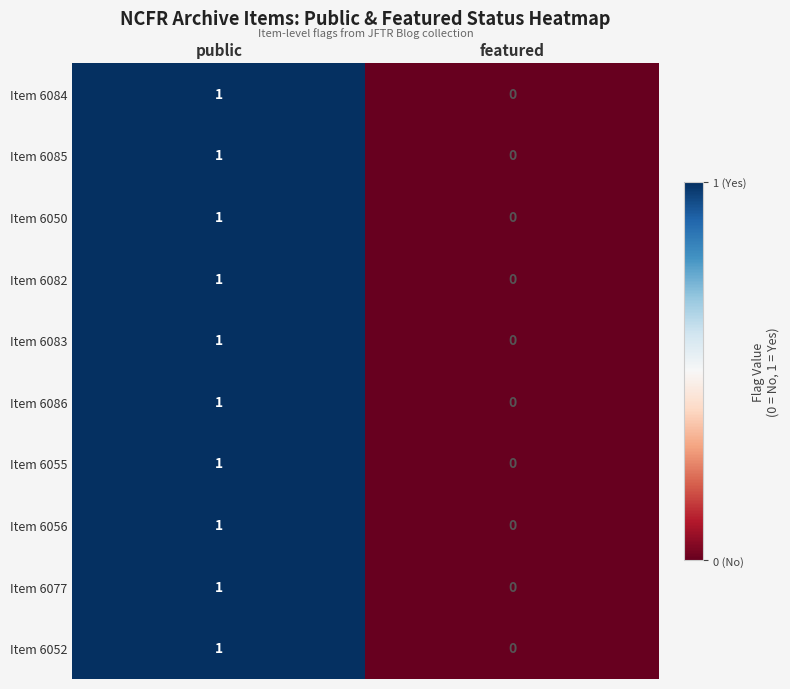

Rank the categories by Item 6085 value from highest to lowest.

public, featured